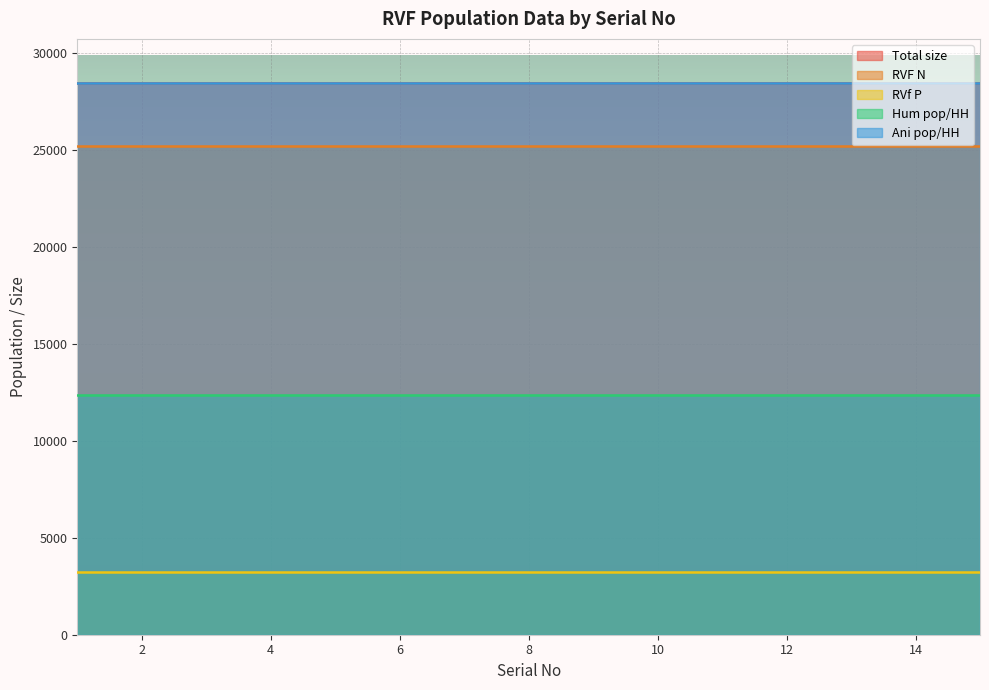

What are all the series names shown in the legend?

Total size, RVF N, RVf P, Hum pop/HH, Ani pop/HH